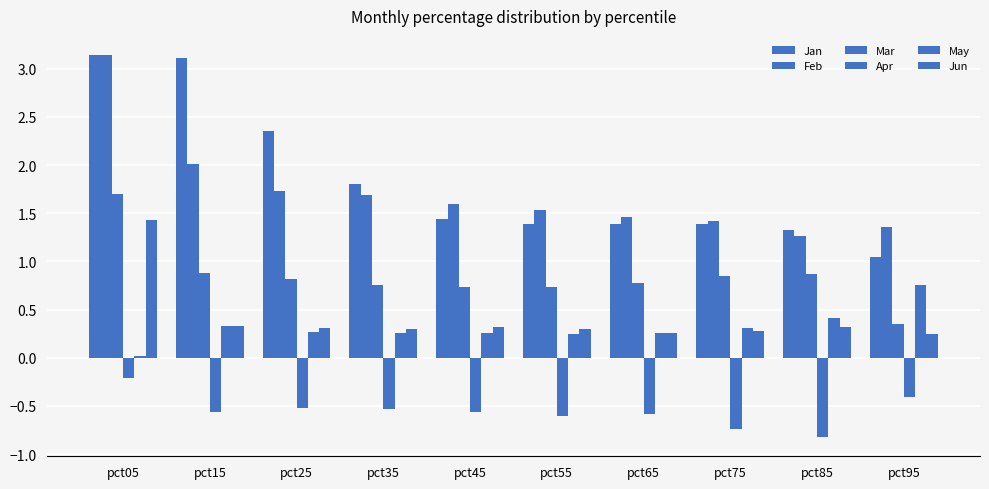

What is the average value of the Jun series?

0.4